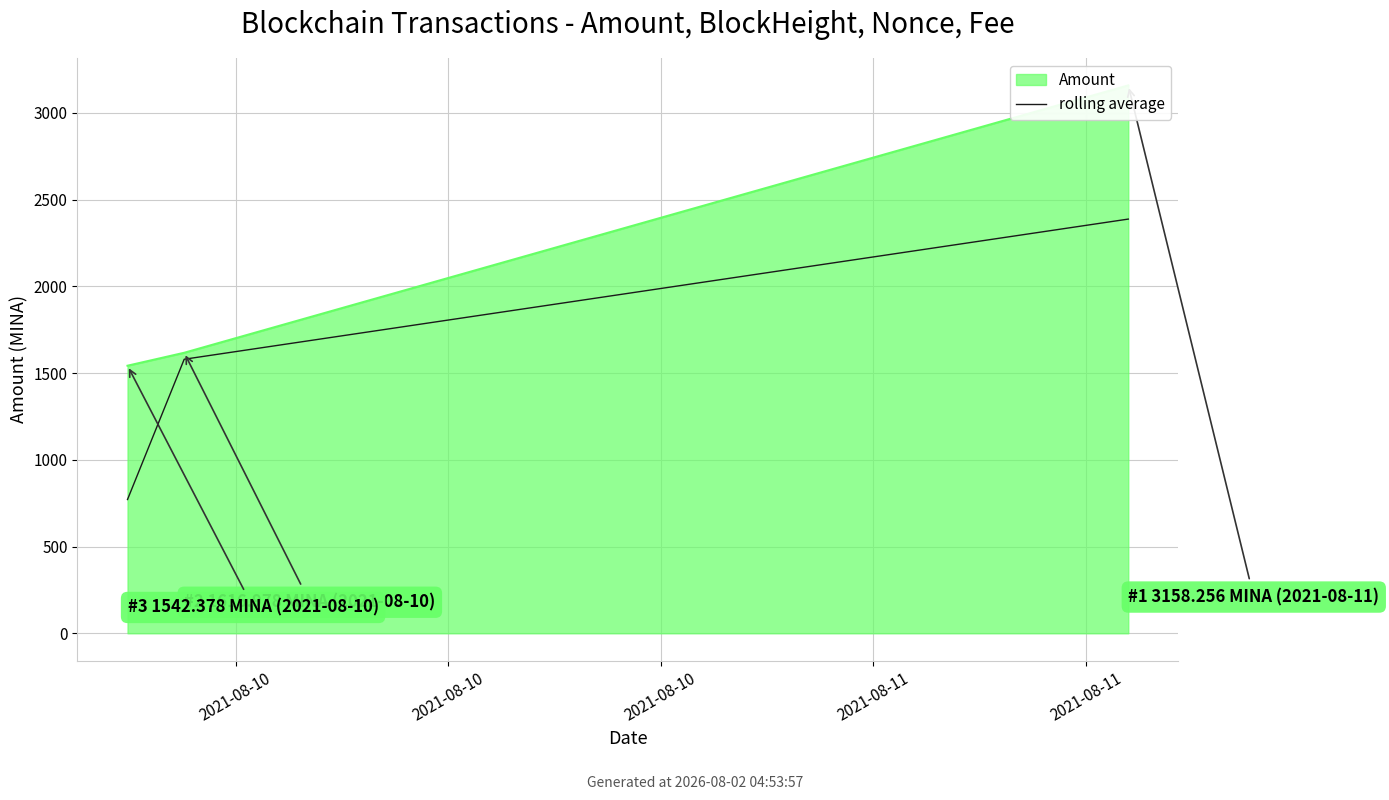

The value at 2021-08-10 is 2423.5. True or false?

False